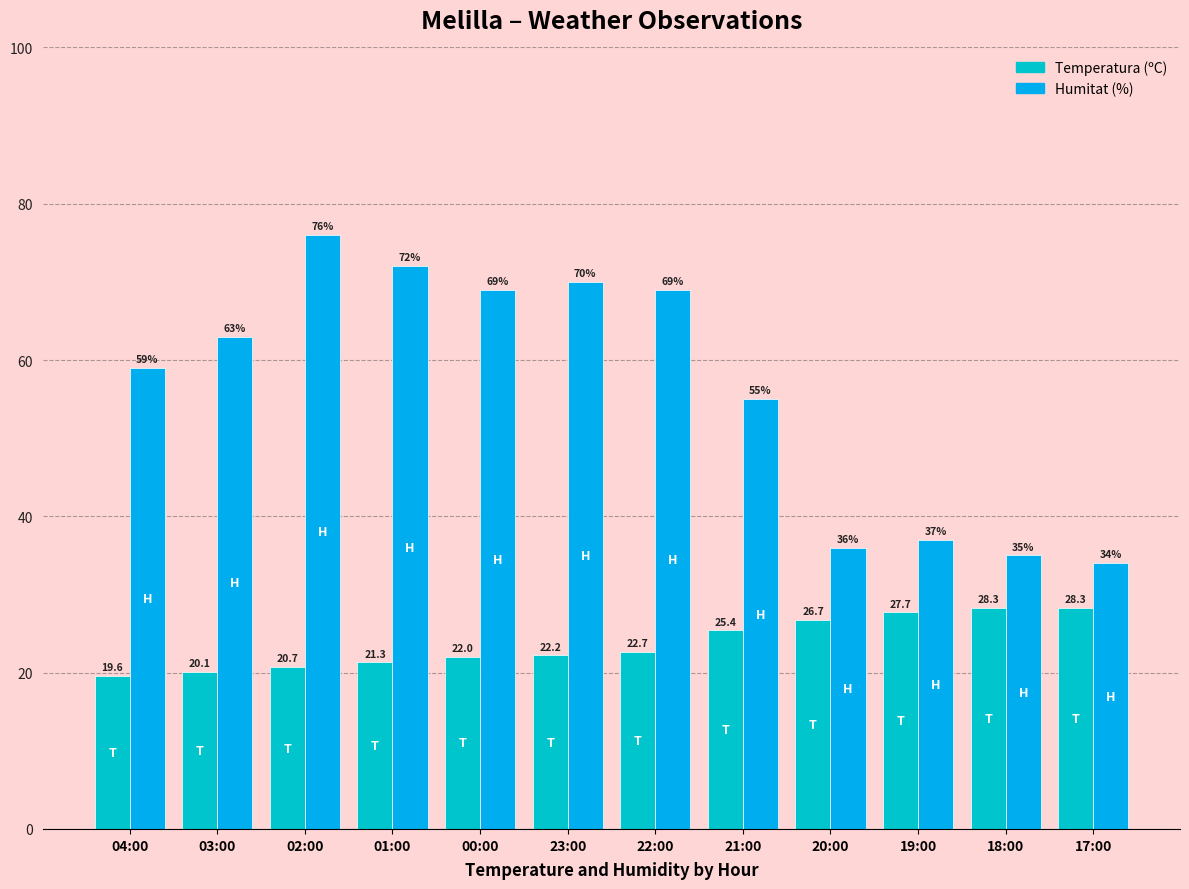

What is the average value of the Temperatura (ºC) series?

23.8